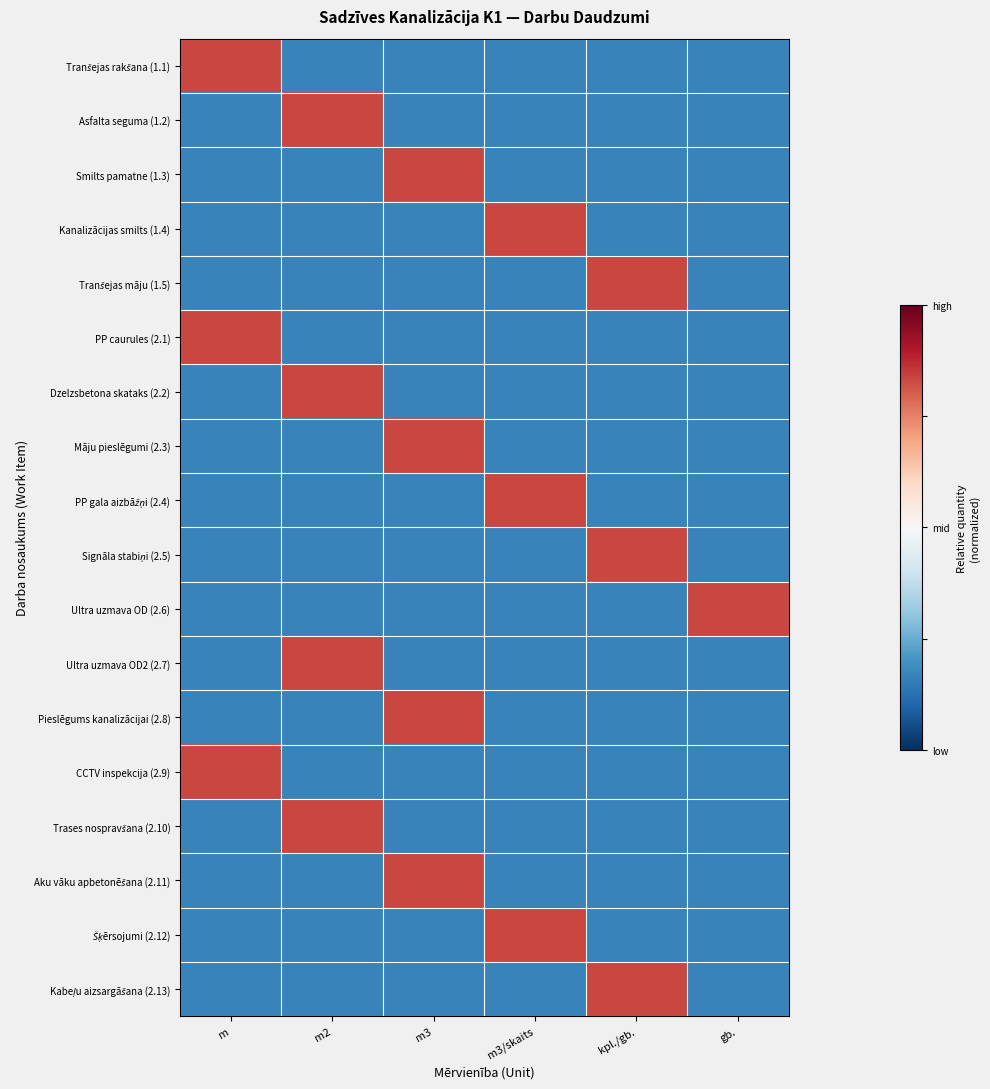

How many series are shown in this chart?

18